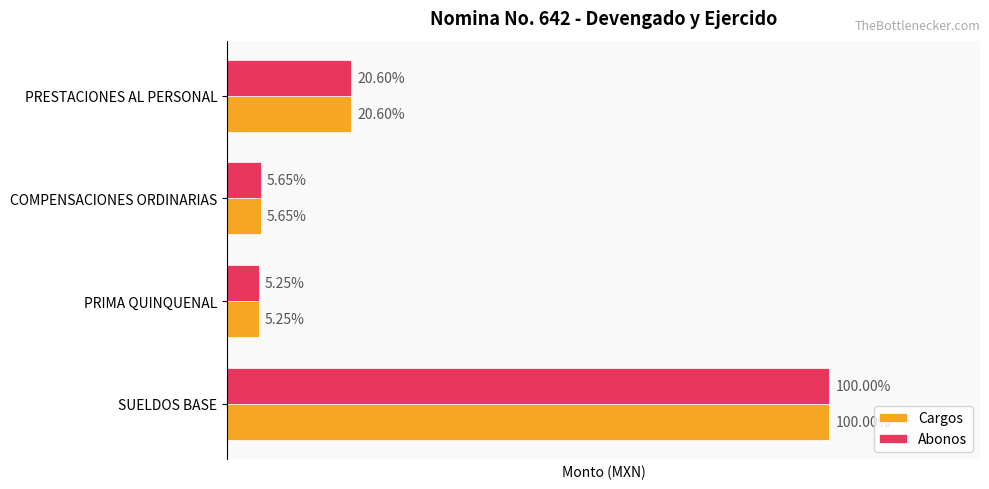

What are all the series names shown in the legend?

Cargos, Abonos